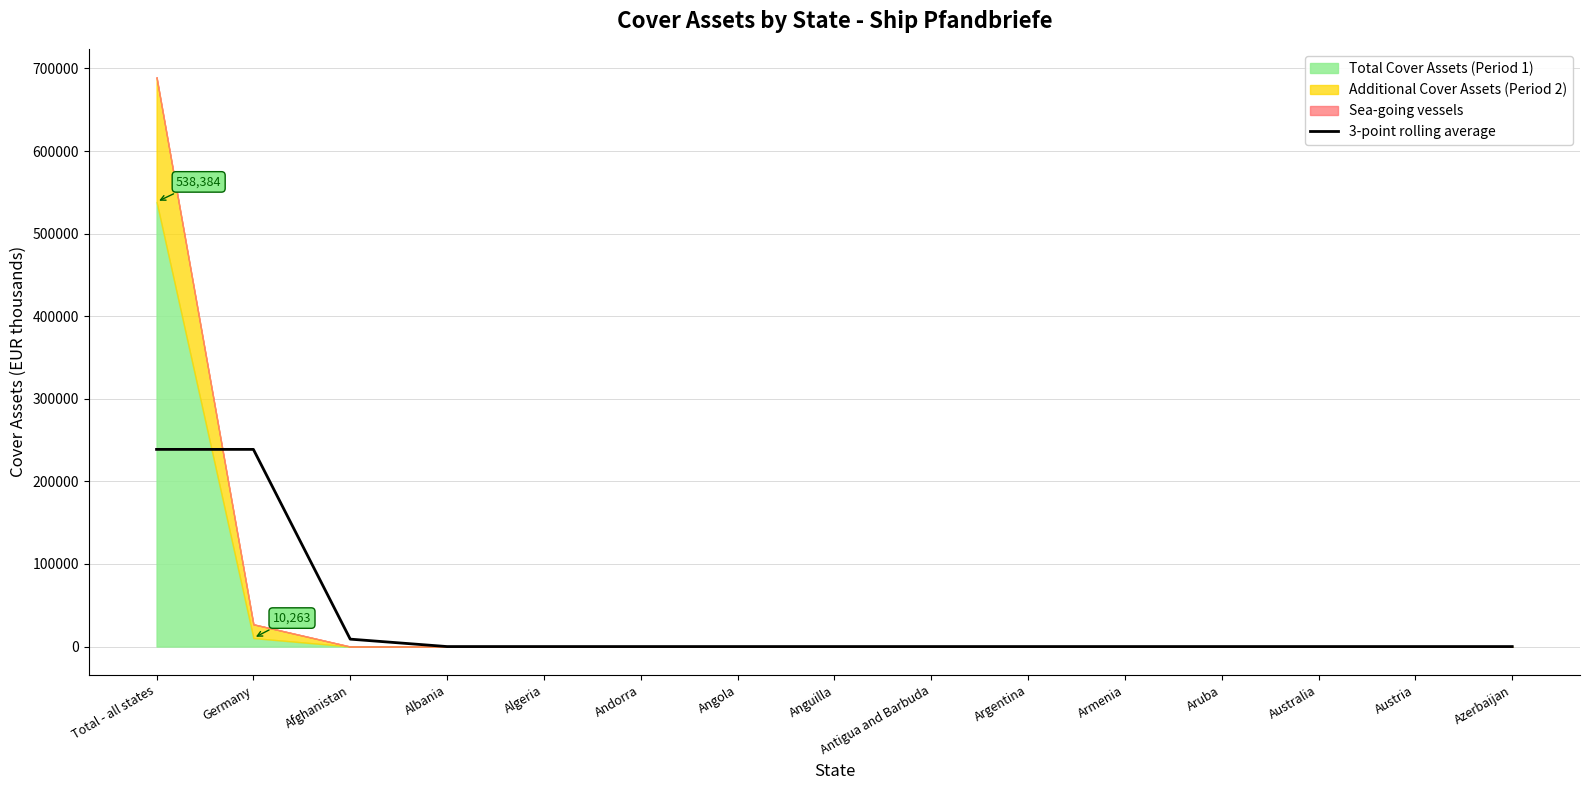

List the labels in order of value, largest first.

Total - all states, Germany, Afghanistan, Albania, Algeria, Andorra, Angola, Anguilla, Antigua and Barbuda, Argentina, Armenia, Aruba, Australia, Austria, Azerbaijan